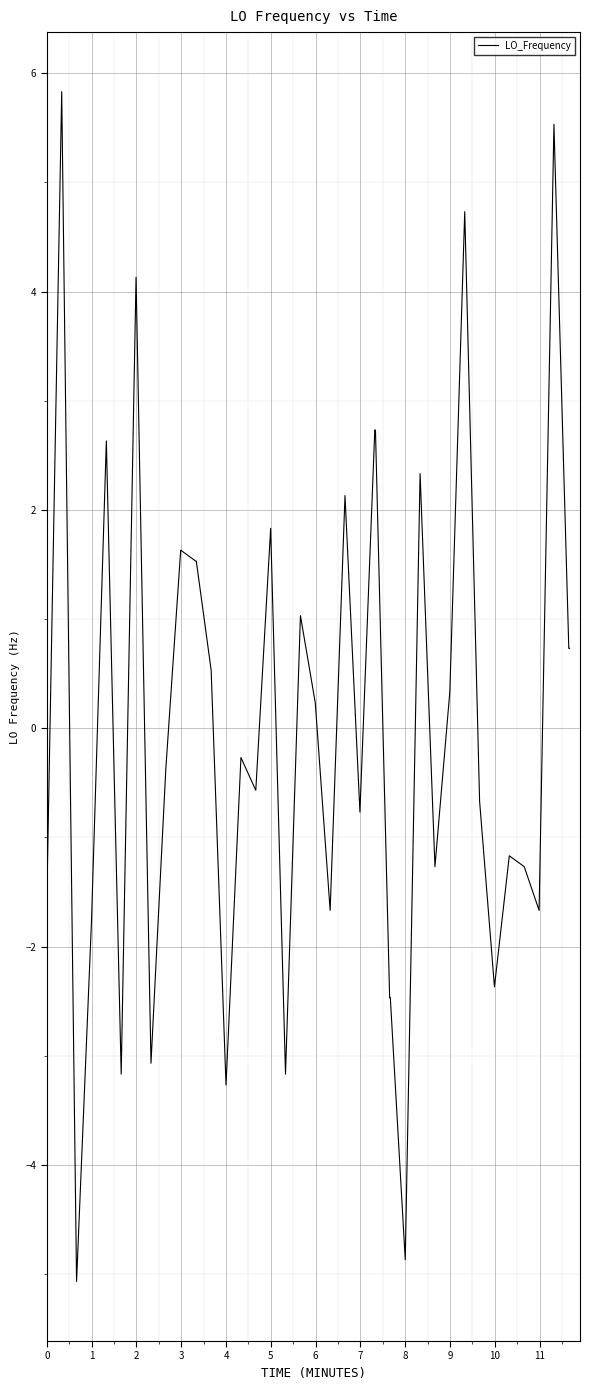

What is the maximum value shown in the chart?

5.8